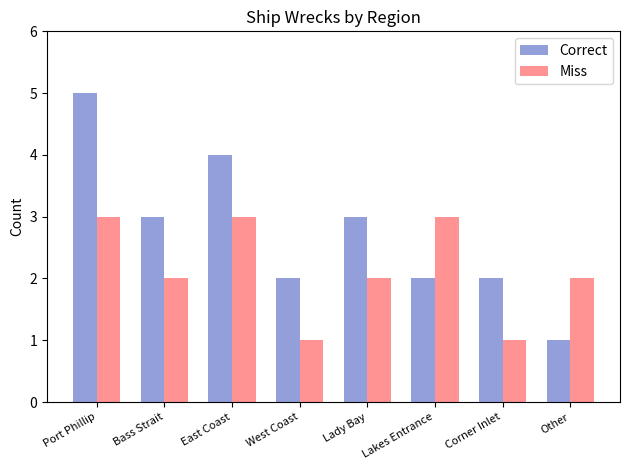

The Correct series shows 5 at Port Phillip. True or false?

True